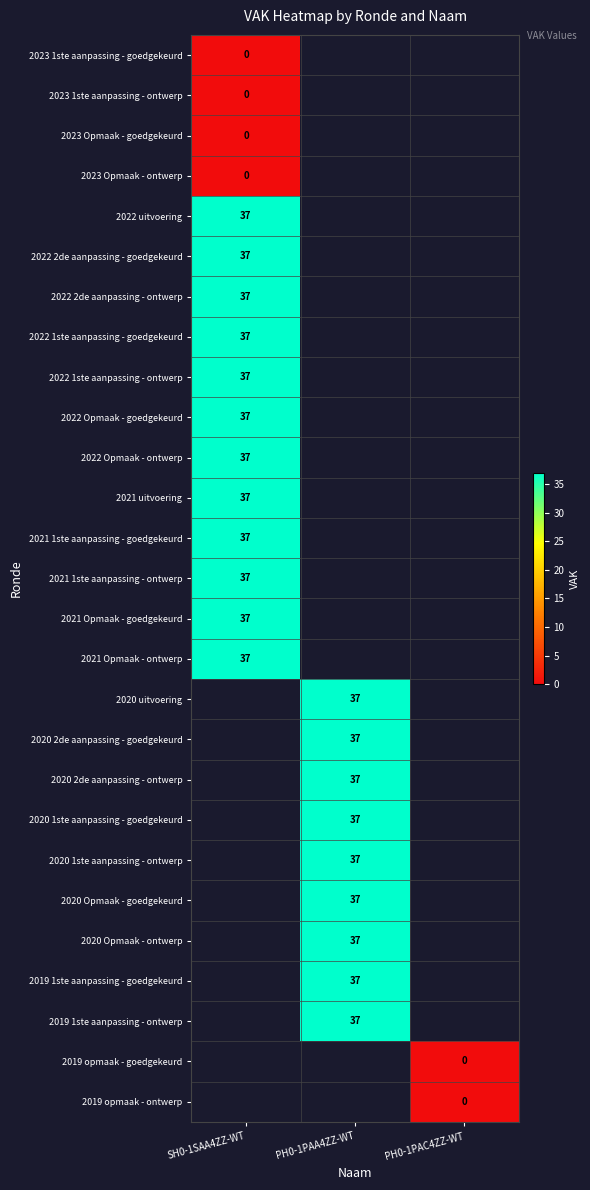

Which category has the lowest value across all series?

SH0-1SAA4ZZ-WT